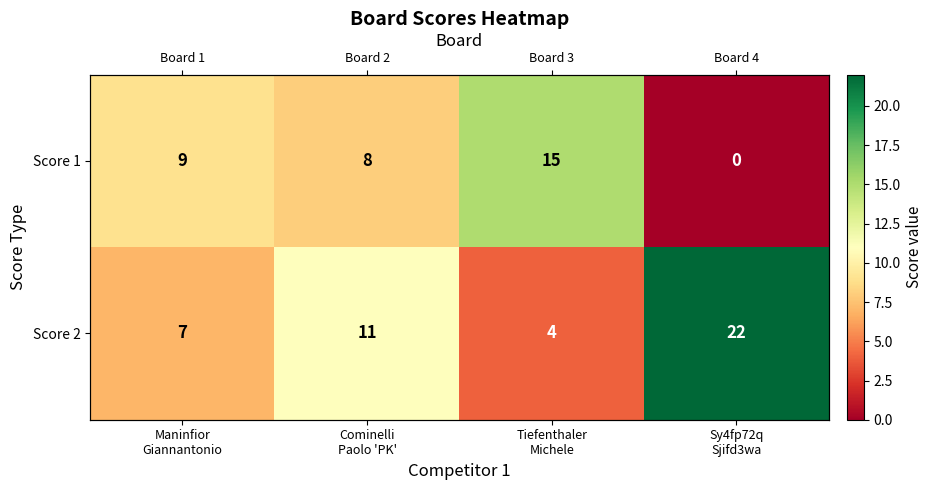

Count the number of categories in the chart.

4